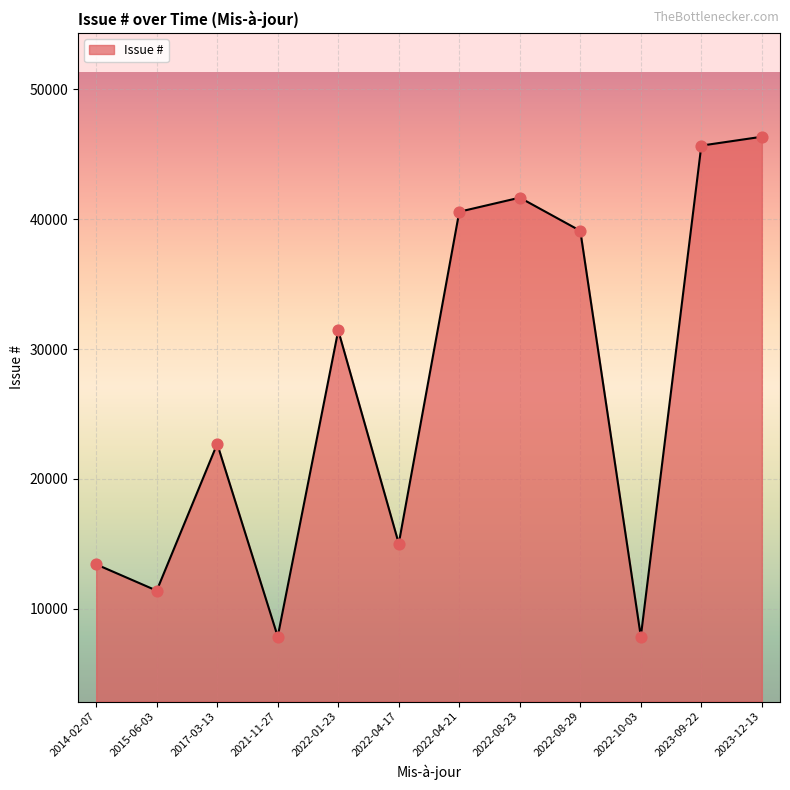

What is the change in value from 2017-03-13 to 2022-04-17?

-7674